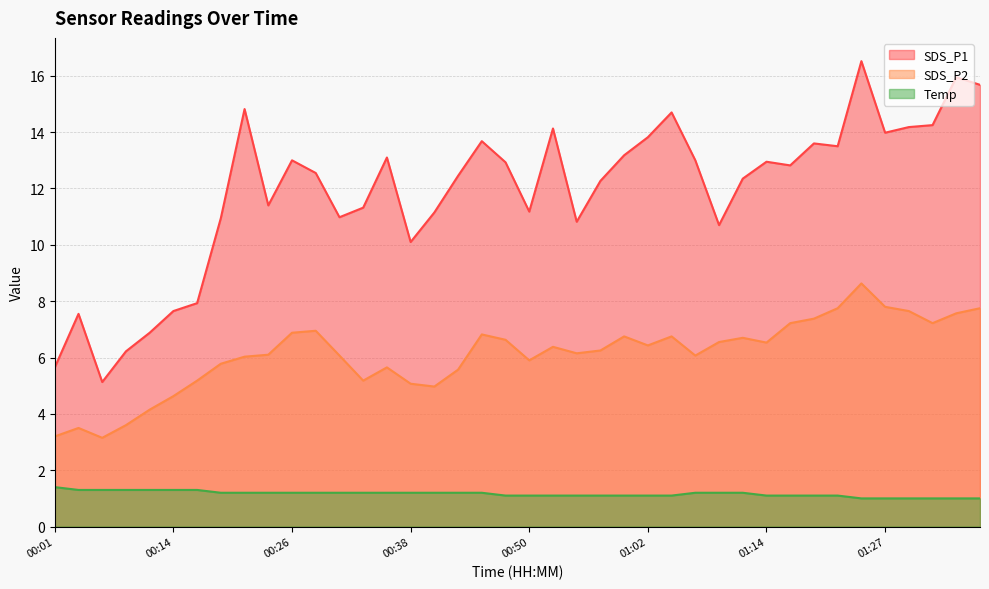

List the series in order of their peak value, lowest first.

Temp, SDS_P2, SDS_P1